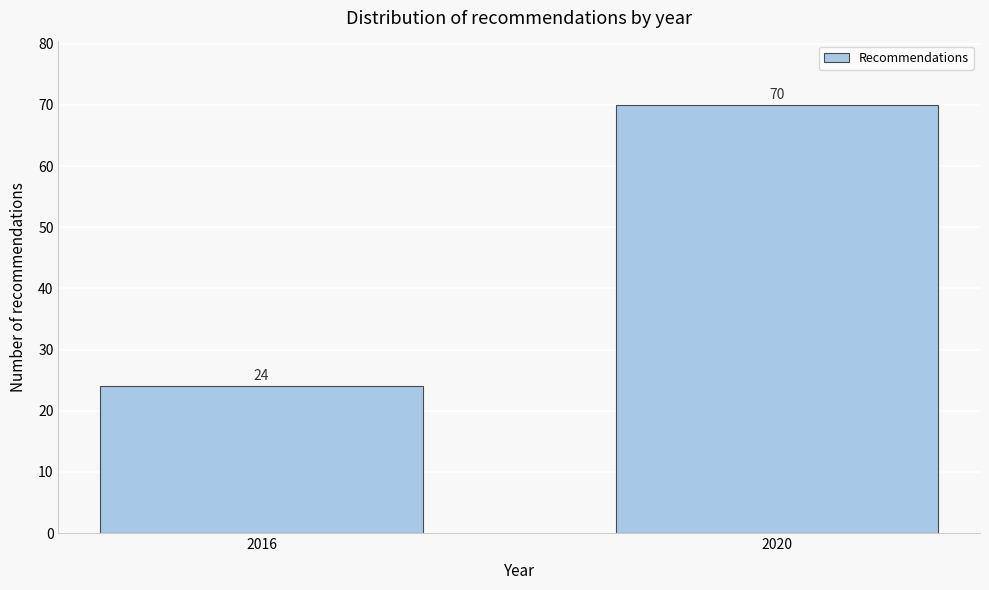

Reading right to left, extract all data points from this chart.

70	24